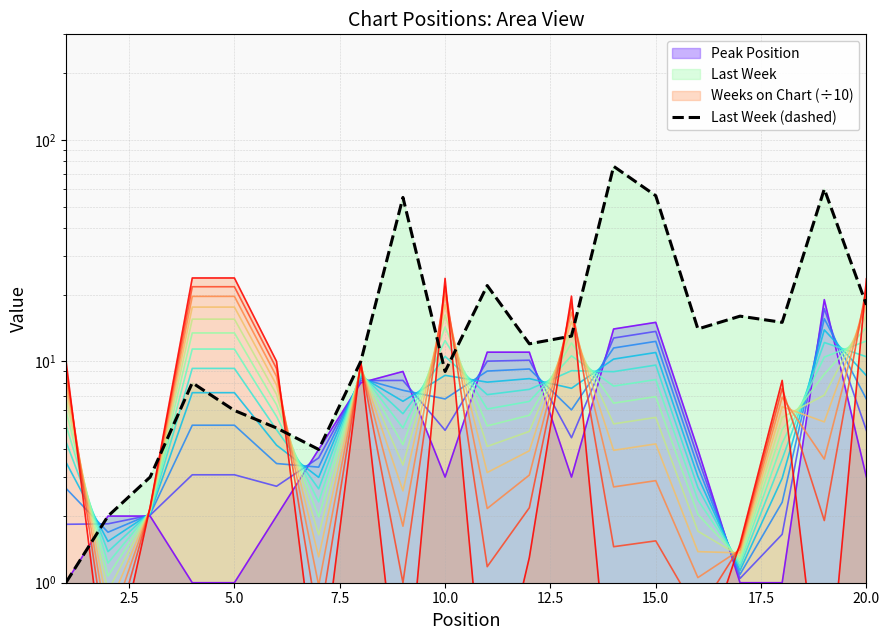

How many categories are shown in the chart?

20